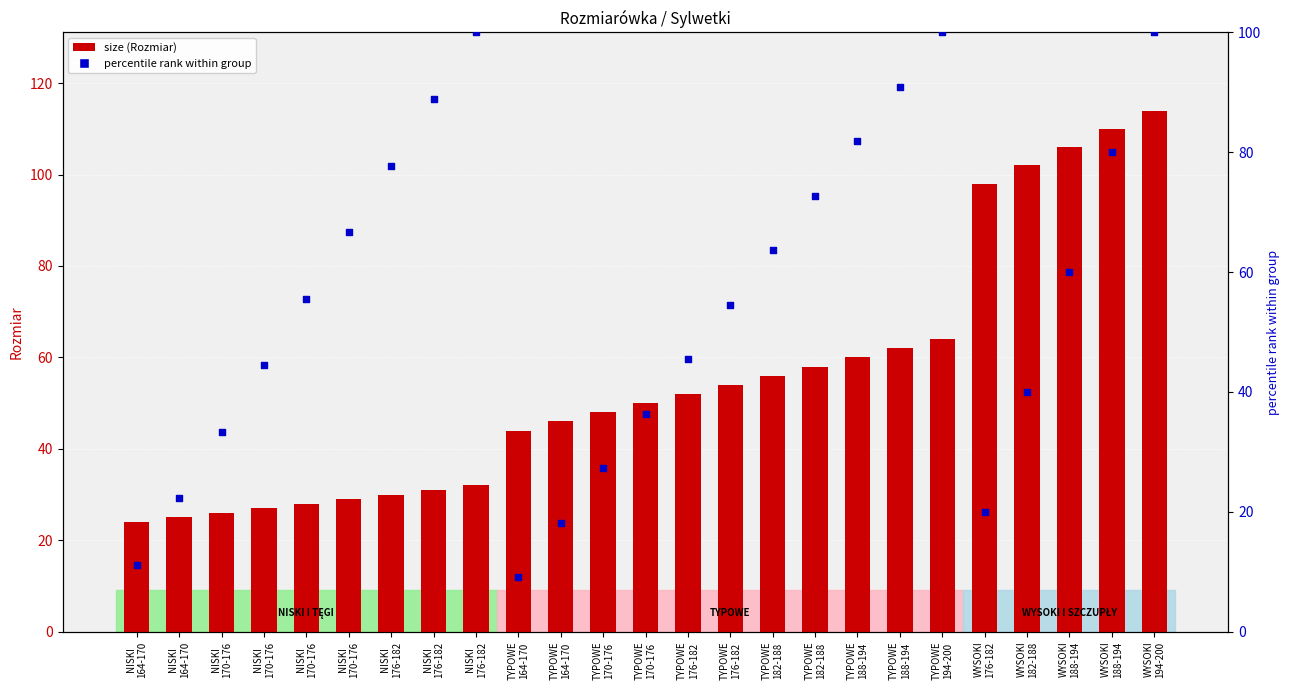

At how many categories does at least one series exceed 31?

23